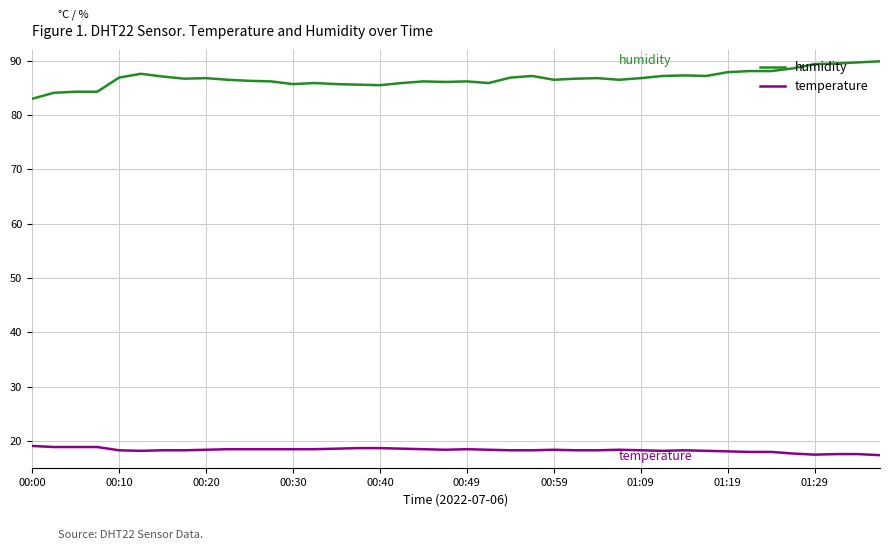

Is this an area chart (filled region under the line)?

No